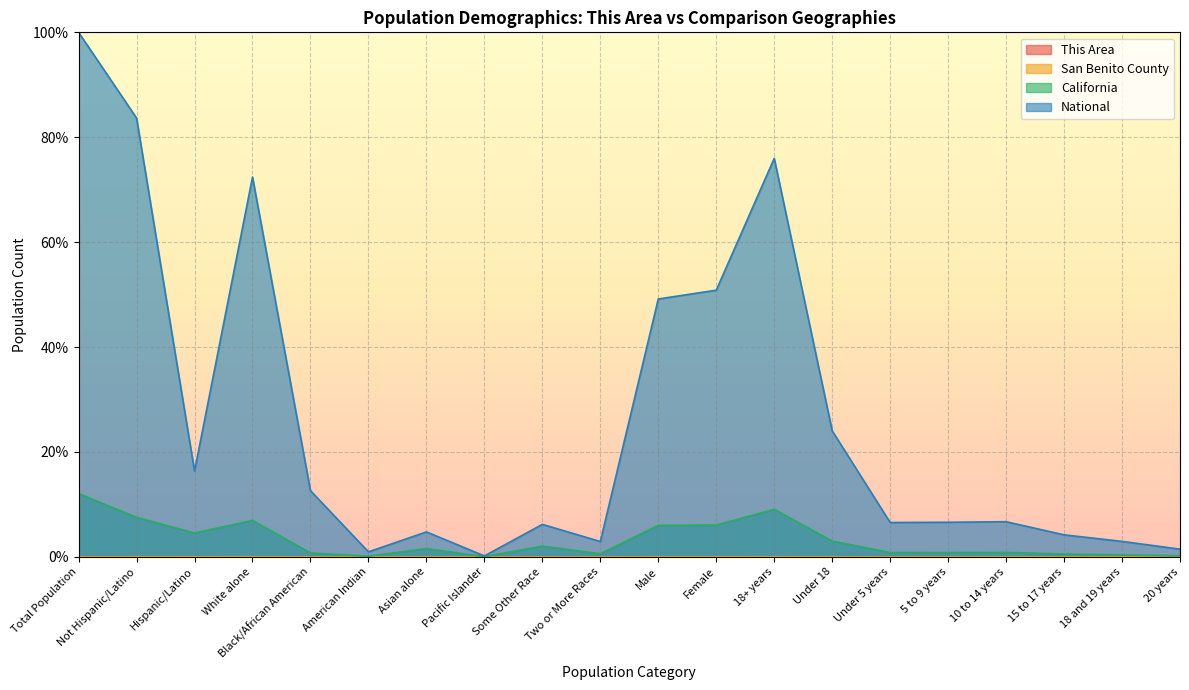

Between Male and 15 to 17 years, which series saw the biggest shift?

National